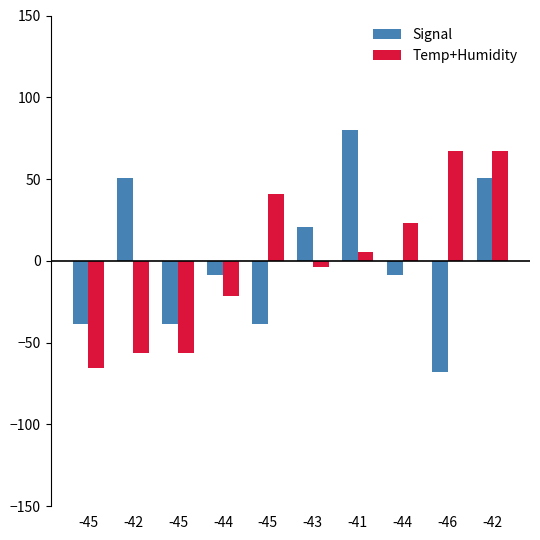

How many data points in Signal are above -8?

4